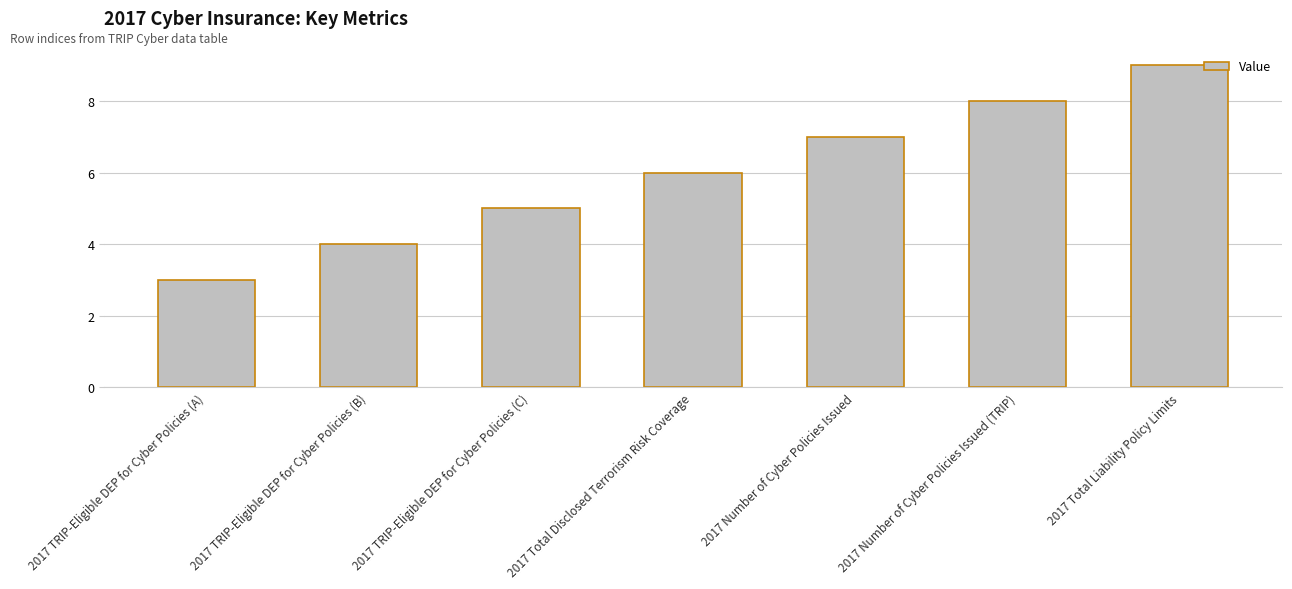

Rank the categories by value from highest to lowest.

2017 Total Liability Policy Limits, 2017 Number of Cyber Policies Issued (TRIP), 2017 Number of Cyber Policies Issued, 2017 Total Disclosed Terrorism Risk Coverage, 2017 TRIP-Eligible DEP for Cyber Policies (C), 2017 TRIP-Eligible DEP for Cyber Policies (B), 2017 TRIP-Eligible DEP for Cyber Policies (A)